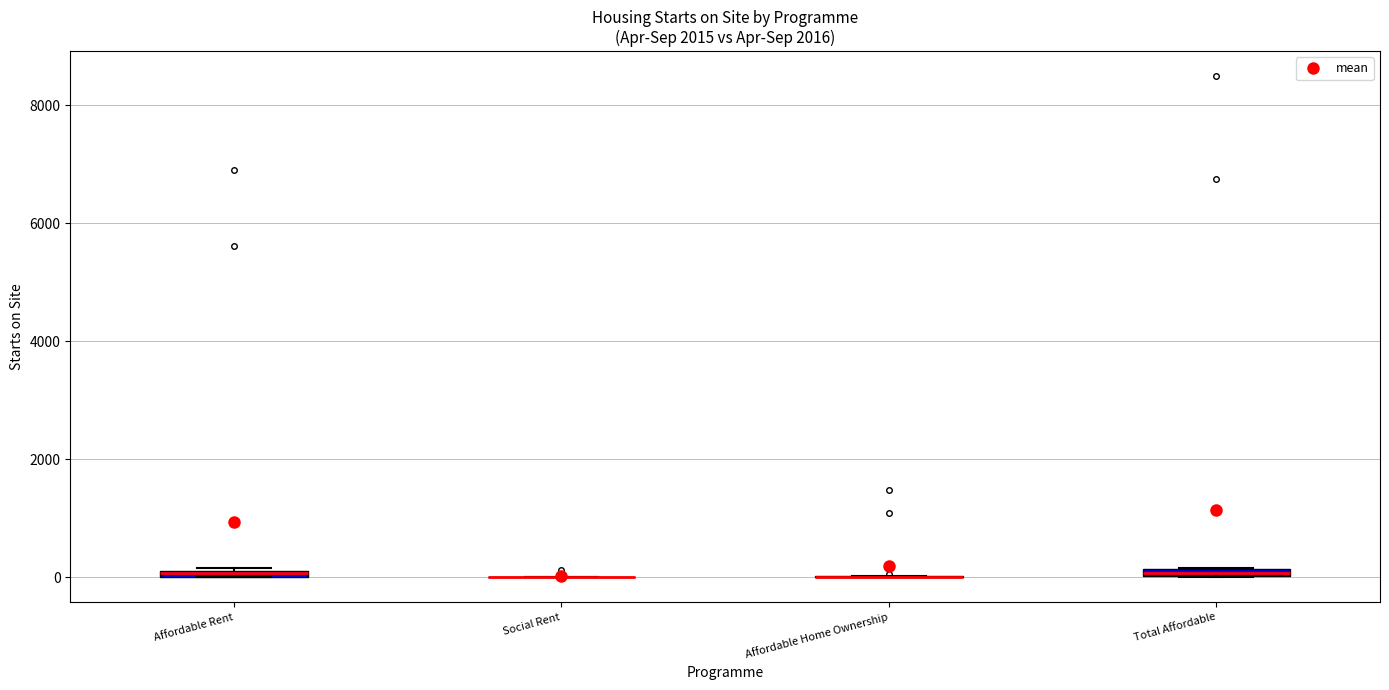

Where is the lower edge of the box for Total Affordable on the y-axis? The values are not printed on the chart, so give them approximately, as read against the axis.

0